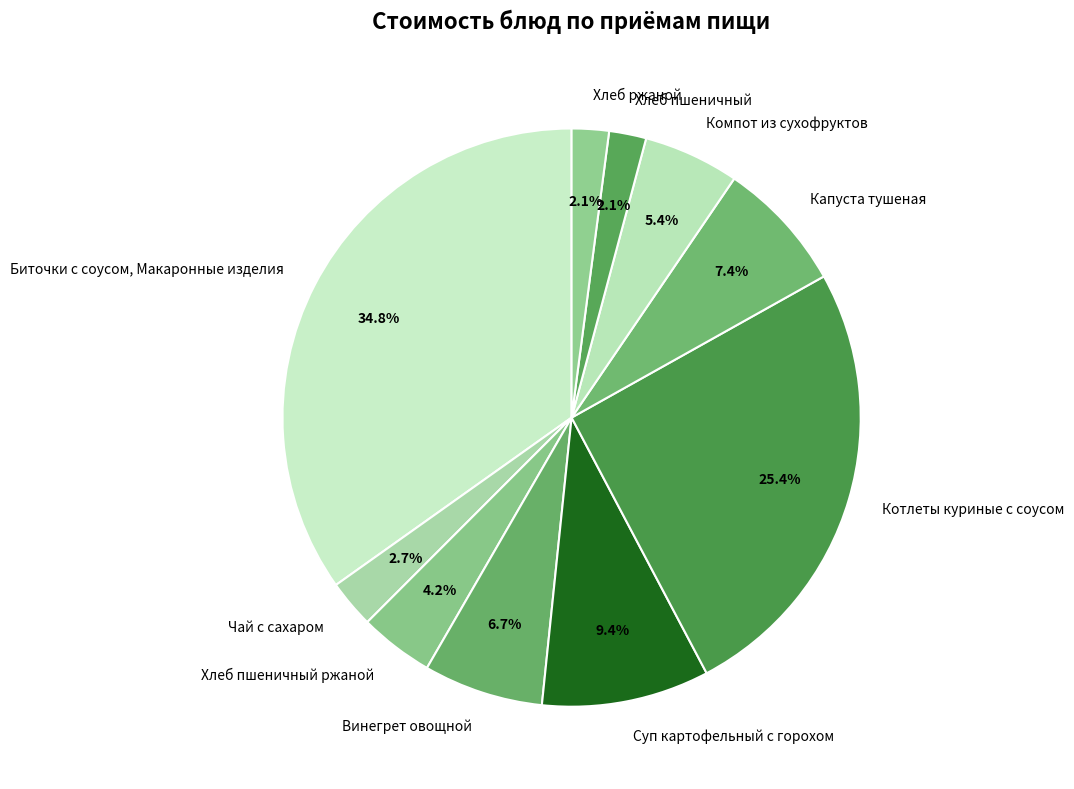

Is there any slice that represents more than half of the pie?

No